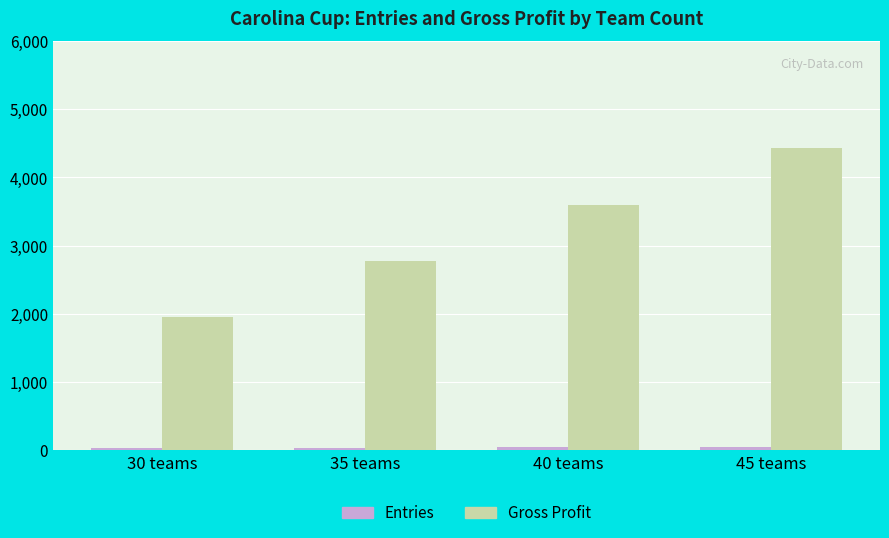

How many categories are shown in the chart?

4